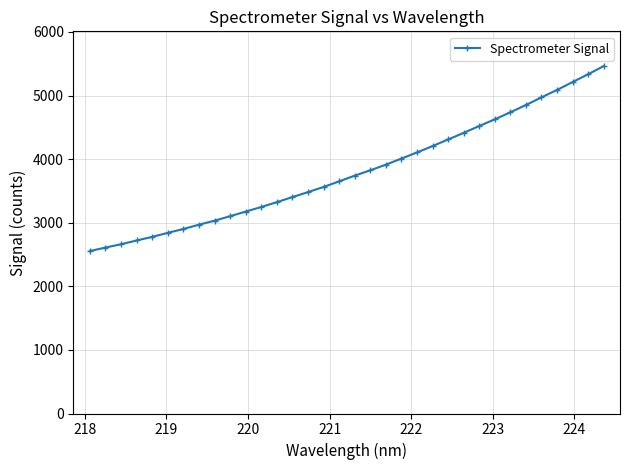

What is the maximum value shown in the chart?

5463.5